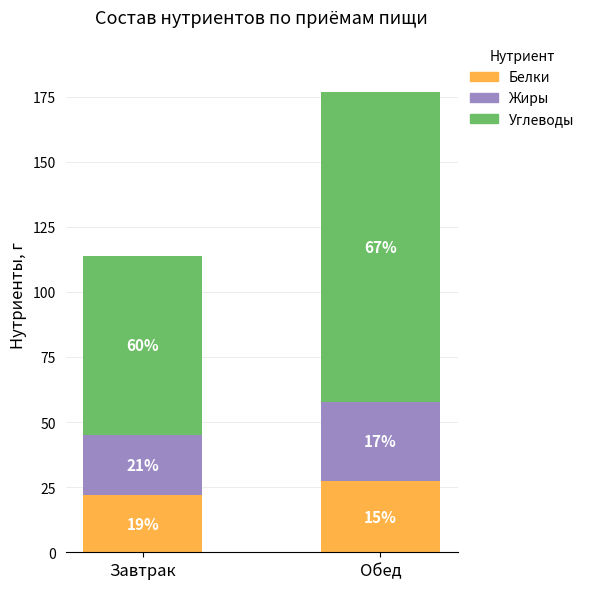

The value of Жиры at Обед is 30.6. True or false?

True